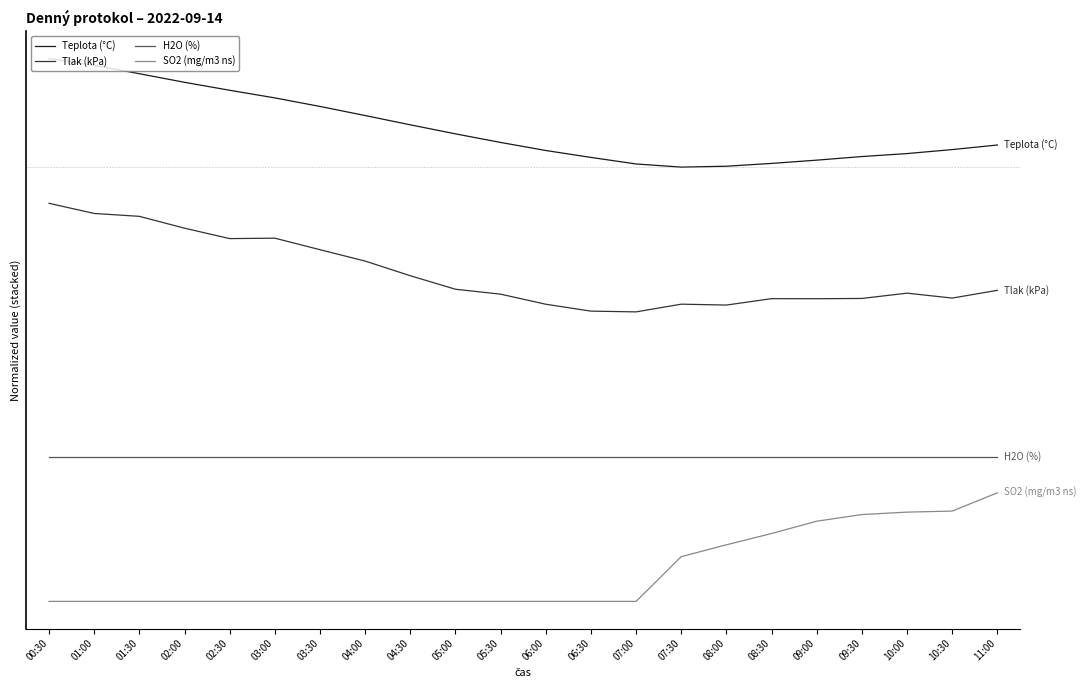

Which label corresponds to the smallest value in the chart?

00:30